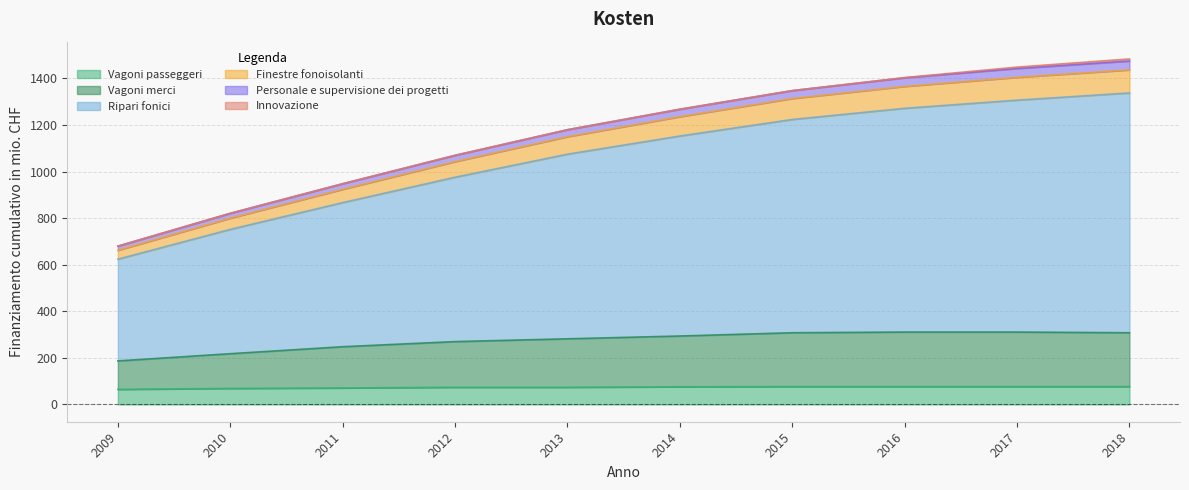

True or false: Vagoni passeggeri has a value of 71 at 2011.

True